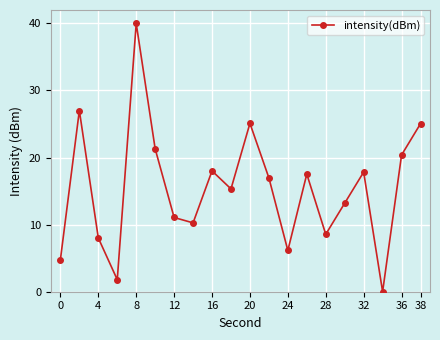

Reading left to right, what are all the values shown in this chart?

4.8	27.0	8.0	1.8	40.0	21.3	11.1	10.3	18.0	15.3	25.1	17.0	6.2	17.5	8.6	13.2	17.8	0.0	20.4	25.1